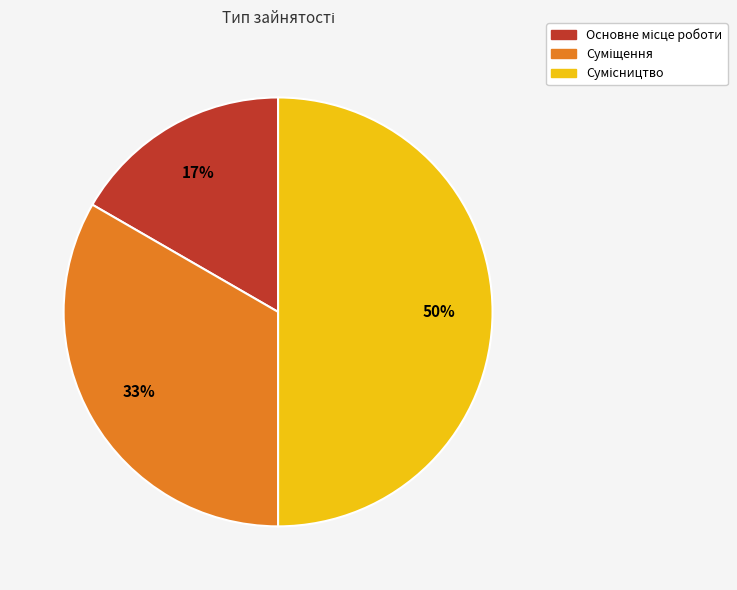

To the nearest percent, what is the difference between the largest and smallest slice percentages?

33%